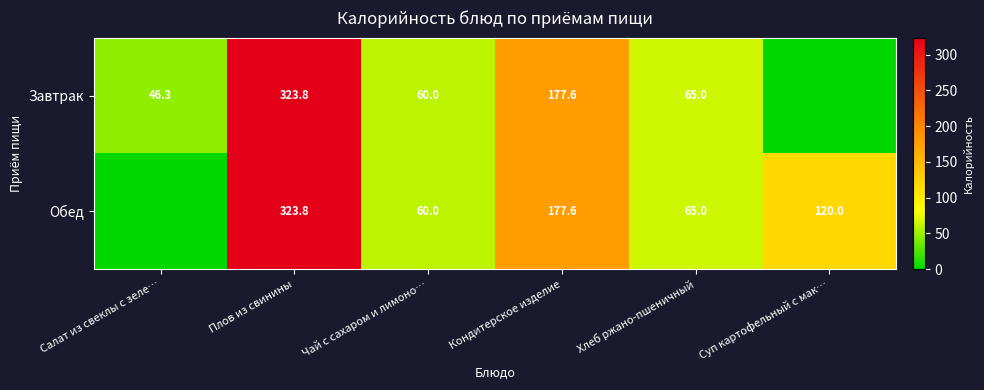

True or false: Завтрак has a value of 65.0 at Хлеб ржано-пшеничный.

True